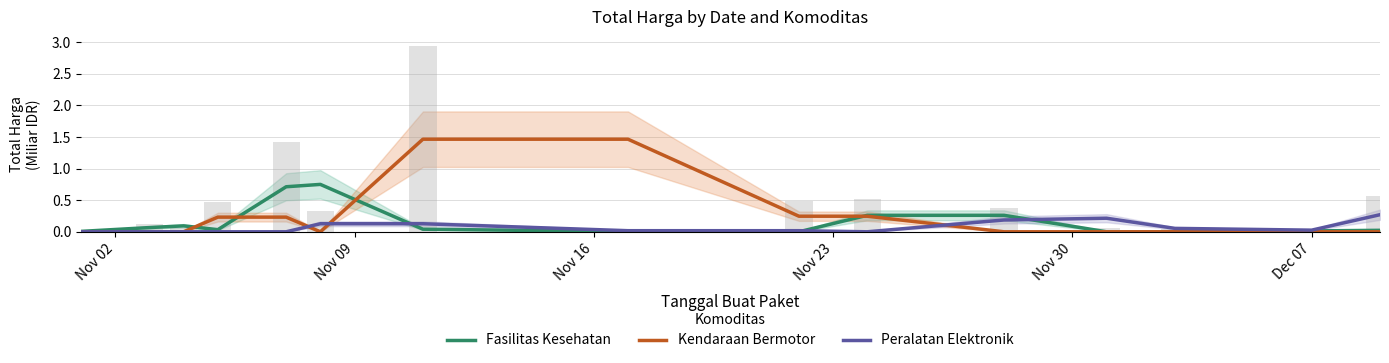

What are all the series names shown in the legend?

Fasilitas Kesehatan, Kendaraan Bermotor, Peralatan Elektronik